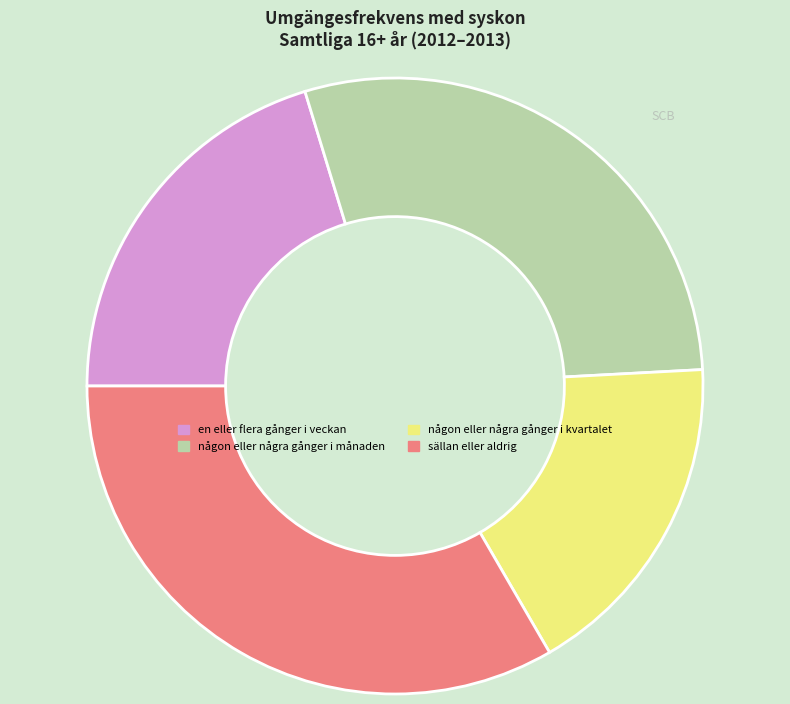

Count the number of slices in the pie.

4